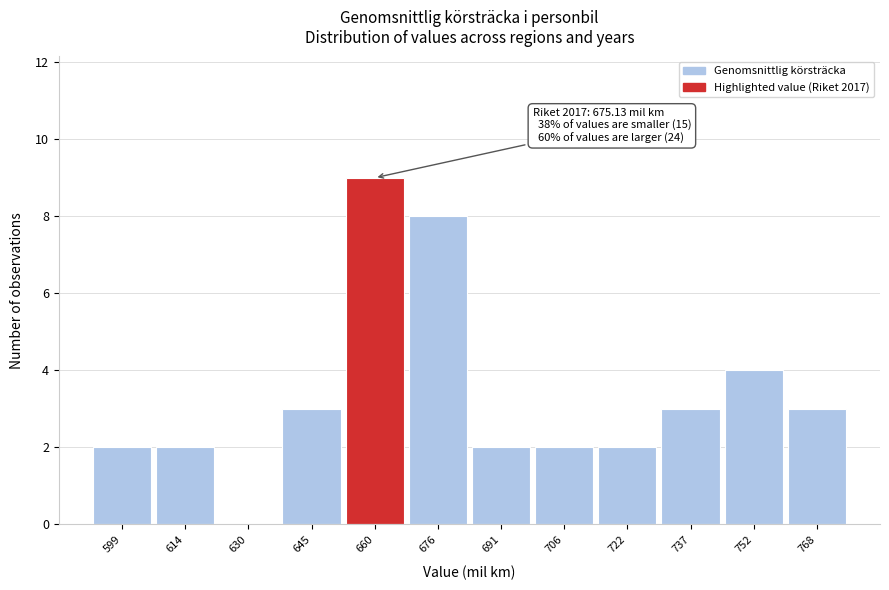

Reading left to right, what are all the values shown in this chart?

599=2	614=2	630=0	645=3	660=9	676=8	691=2	706=2	722=2	737=3	752=4	768=3